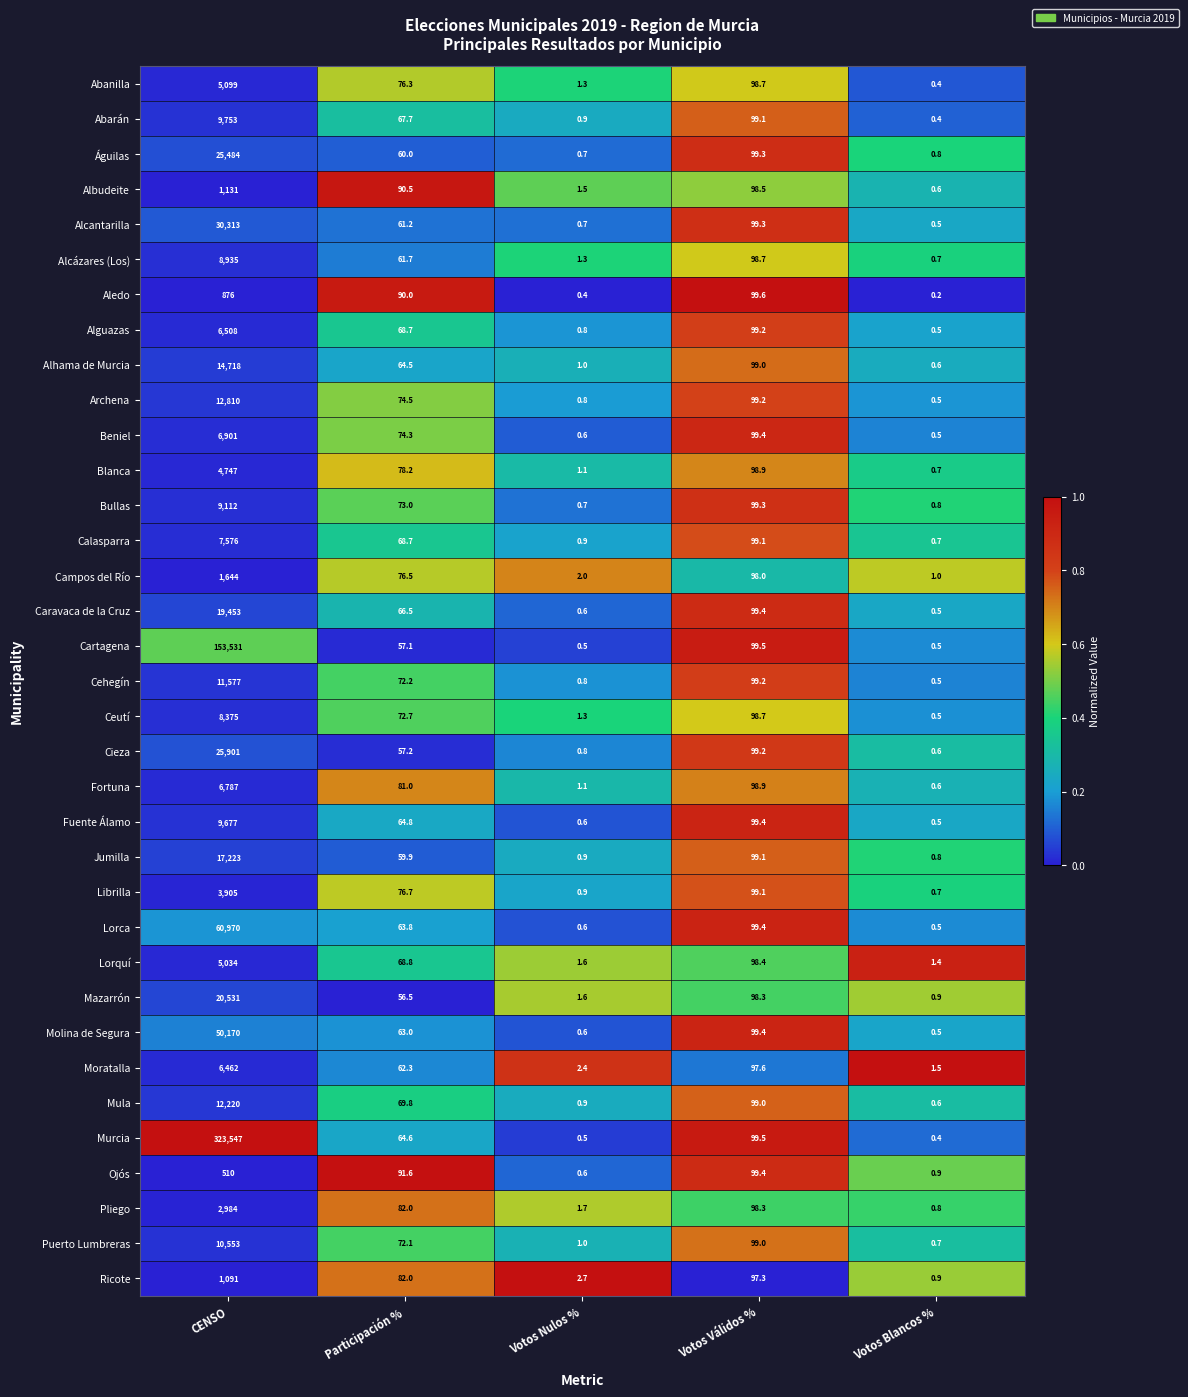

At how many categories does at least one series exceed 0?

5